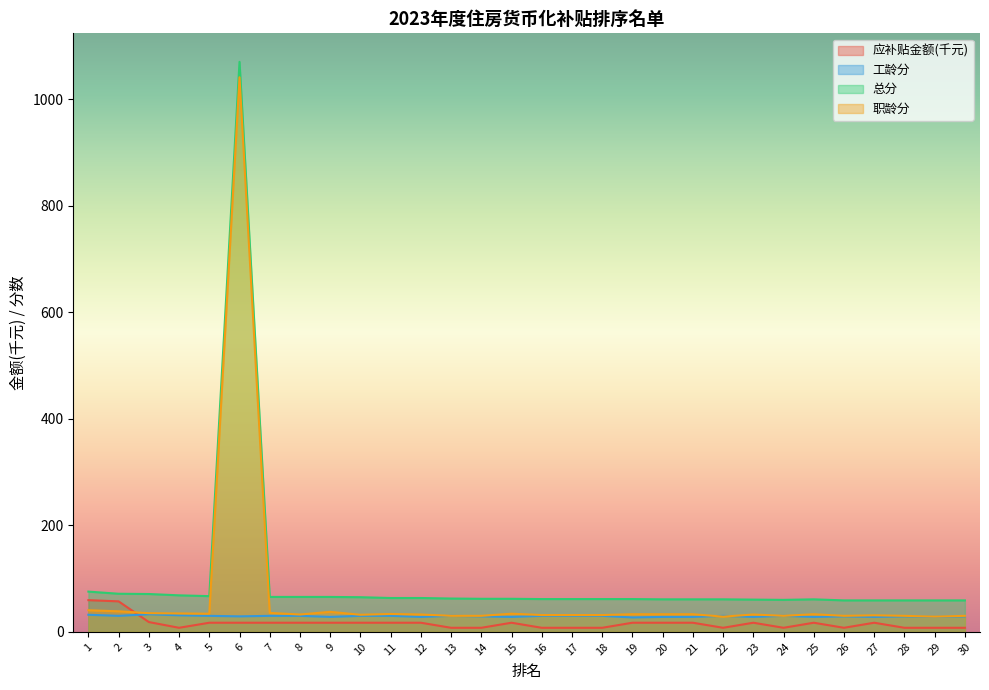

How many times do 应补贴金额 and 职龄分 cross each other?

1